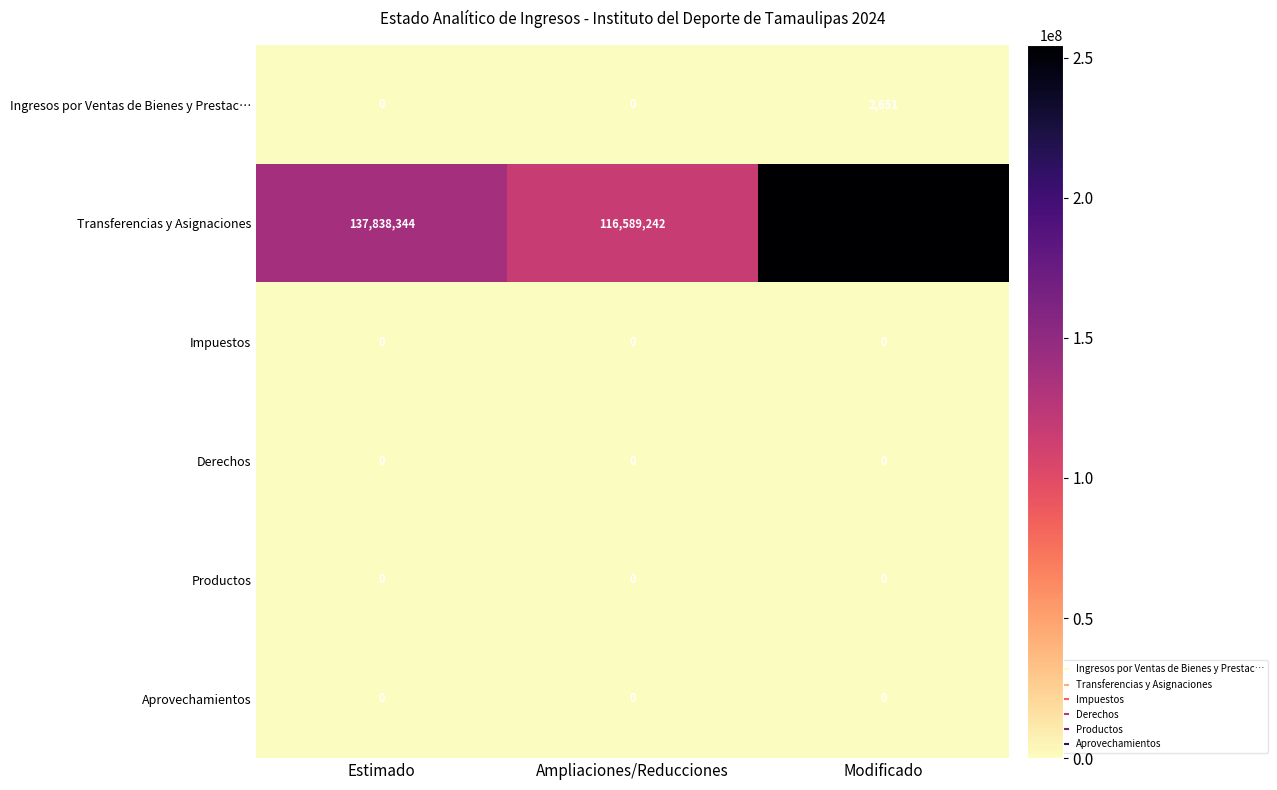

Read the Ingresos por Ventas de Bienes y Prestac… value at Modificado, to the nearest 50.

2650